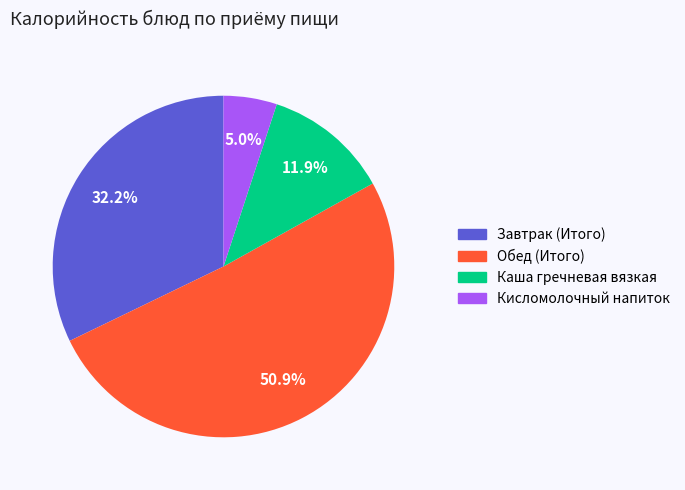

Is there any slice that represents more than half of the pie?

Yes